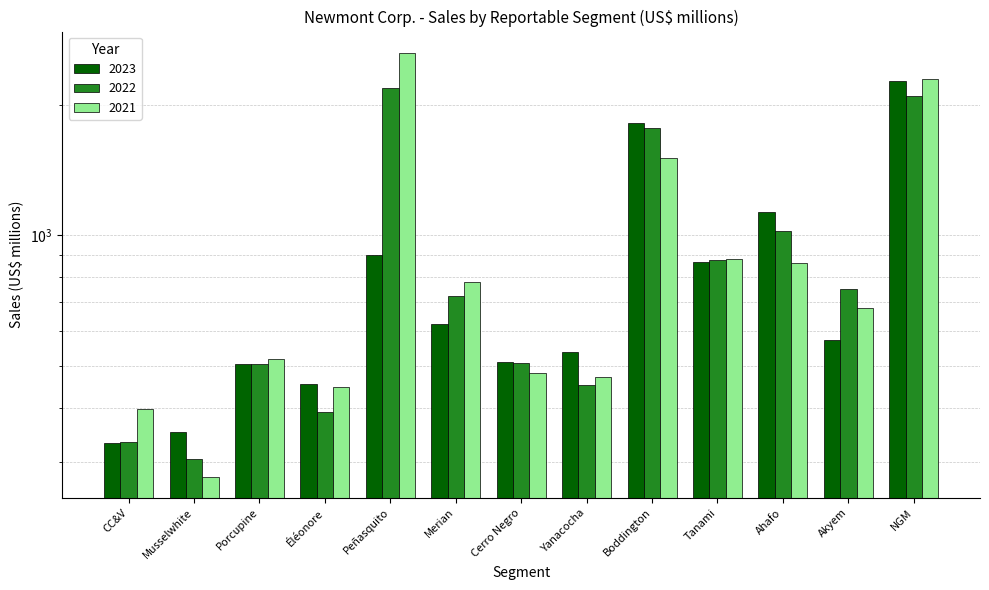

What is the minimum value shown in the chart?

277